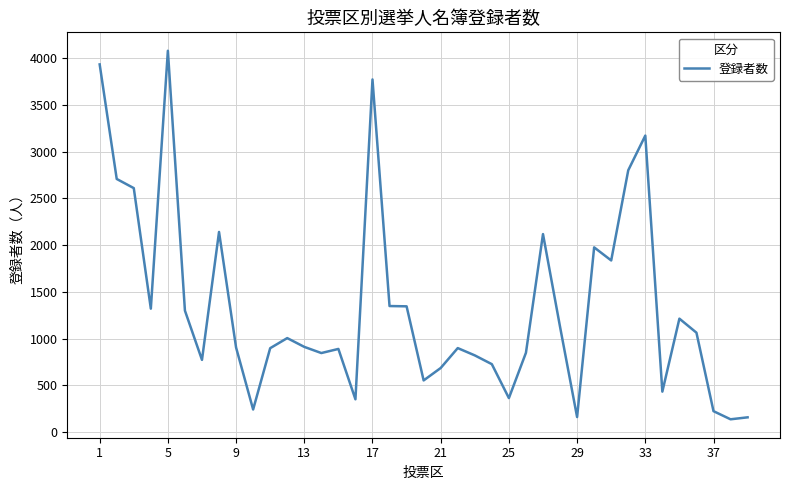

What is the difference between the maximum and minimum values?

3944